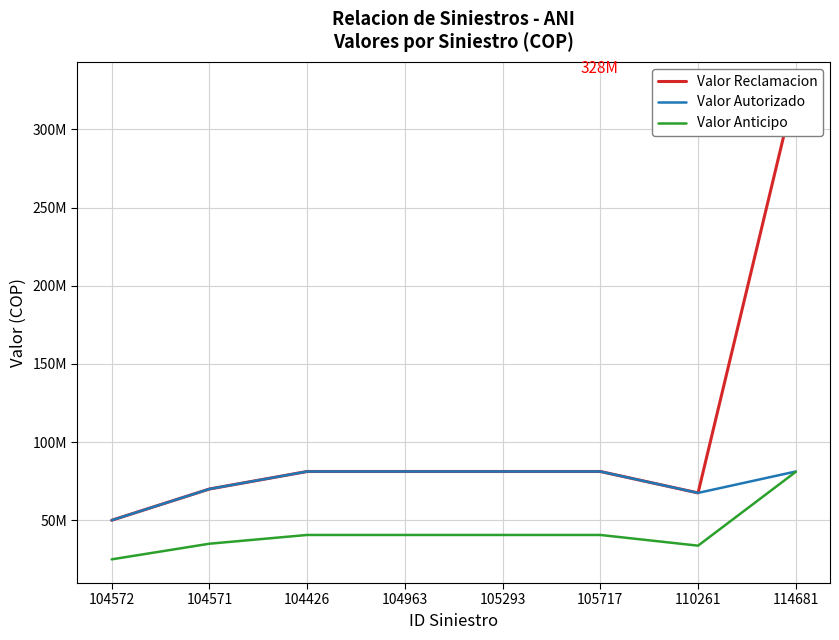

At which label does Valor Autorizado reach its peak?

104426